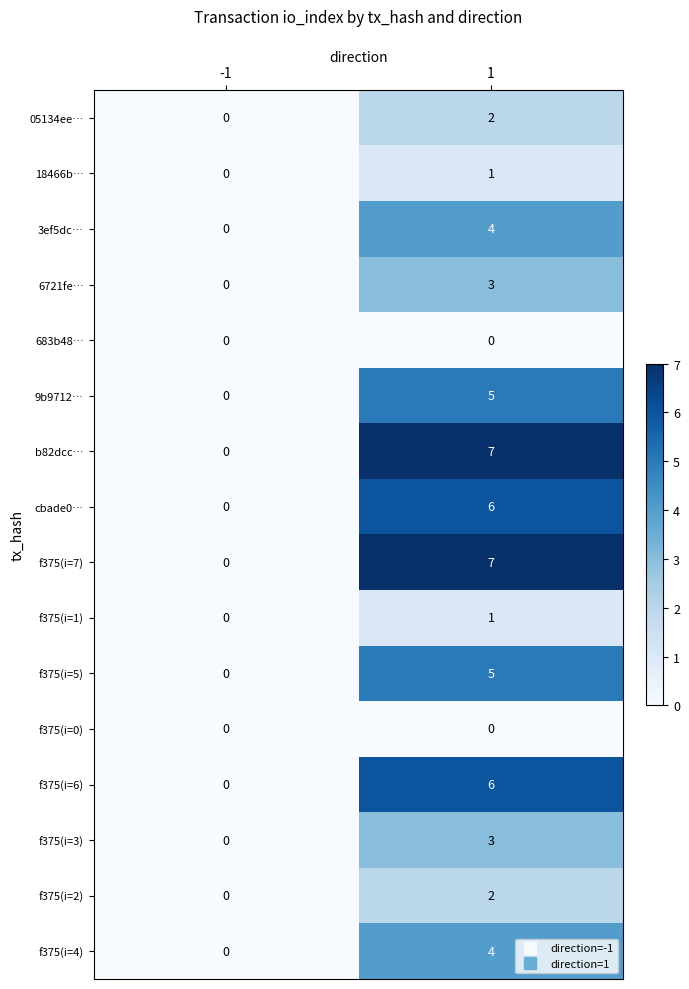

What is the difference between the highest and lowest values at 1?

7